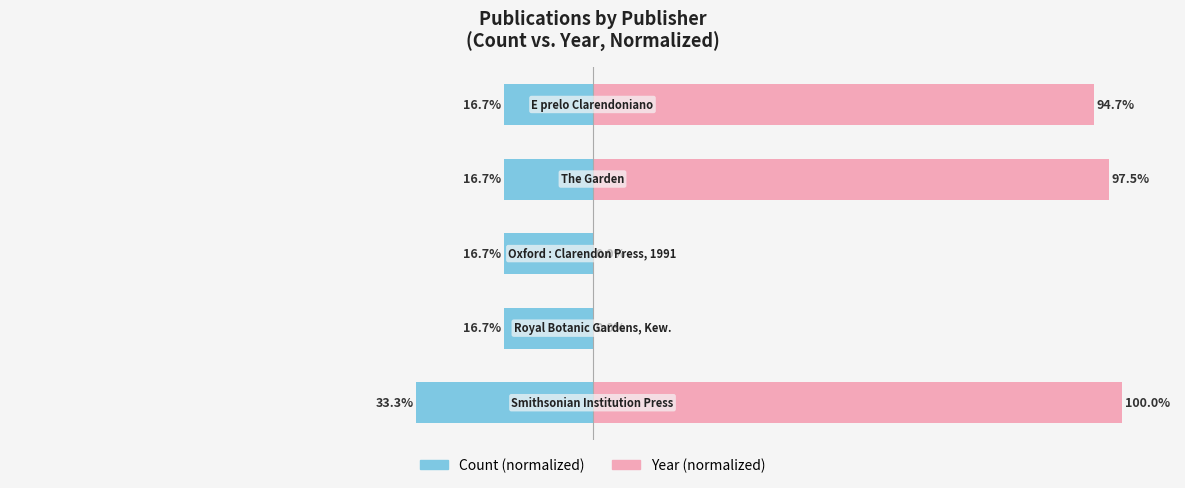

What is the value of the Count (normalized) bar at the 4th from the left?

-16.7